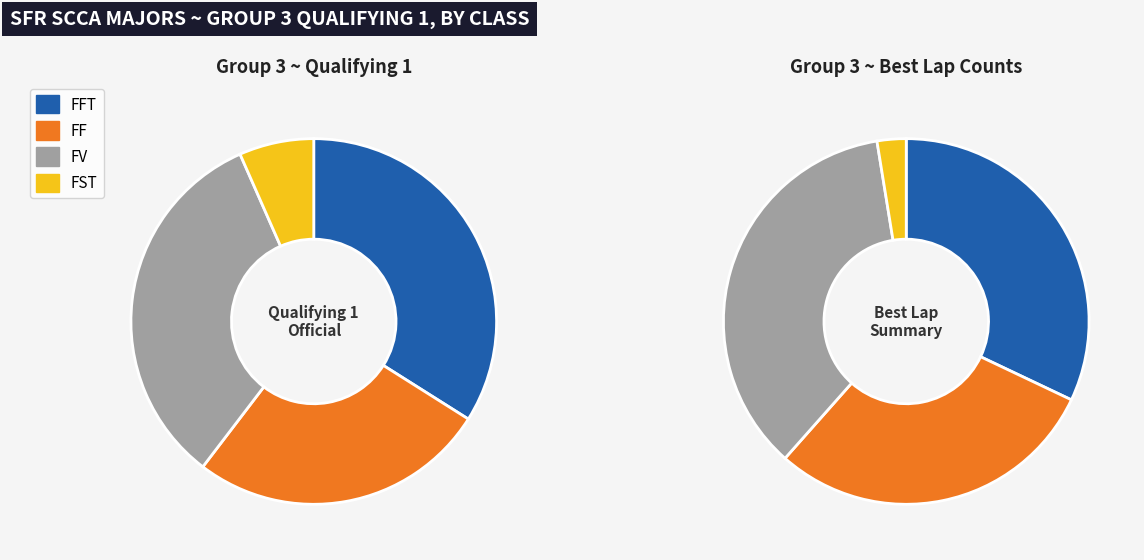

True or false: Eric Poulsen accounts for 16% of the total.

False